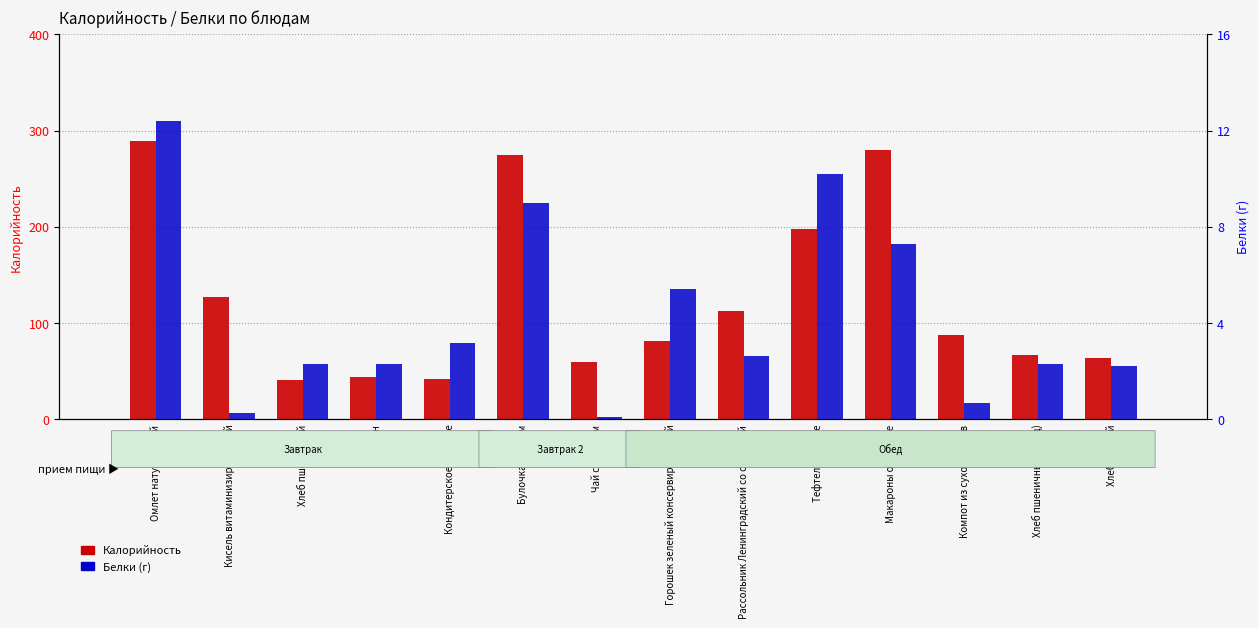

Rank the categories by Калорийность value from lowest to highest.

Хлеб пшеничный, Кондитерское изделие, Батон, Чай с сахаром, Хлеб ржаной, Хлеб пшеничный (обед), Горошек зеленый консервированный, Компот из сухофруктов, Рассольник Ленинградский со сметаной, Кисель витаминизированный, Тефтели в соусе, Булочка с маком, Макароны отварные, Омлет натуральный